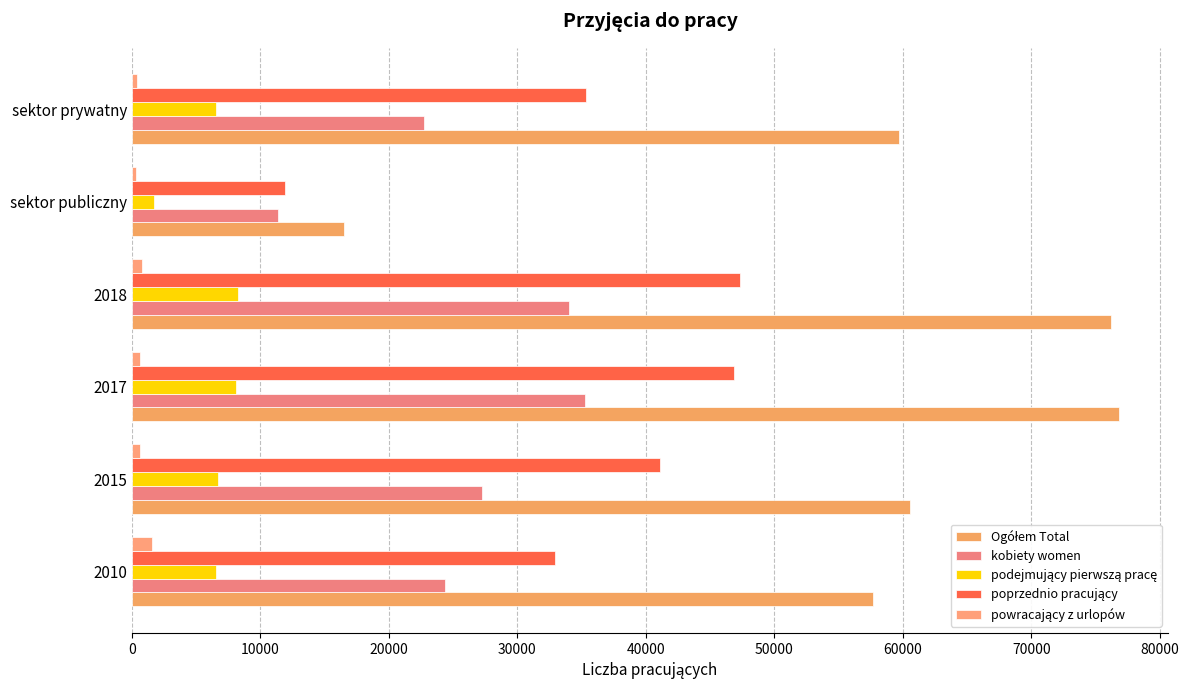

Rank the series by their maximum value, from highest to lowest.

Ogółem Total, poprzednio pracujący, kobiety women, podejmujący pierwszą pracę, powracający z urlopów